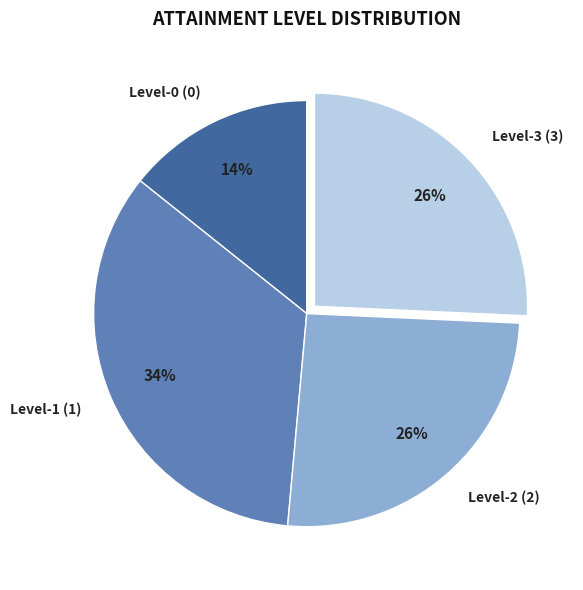

Is the sum of Level-3 (3) and Level-1 (1) greater than half?

Yes